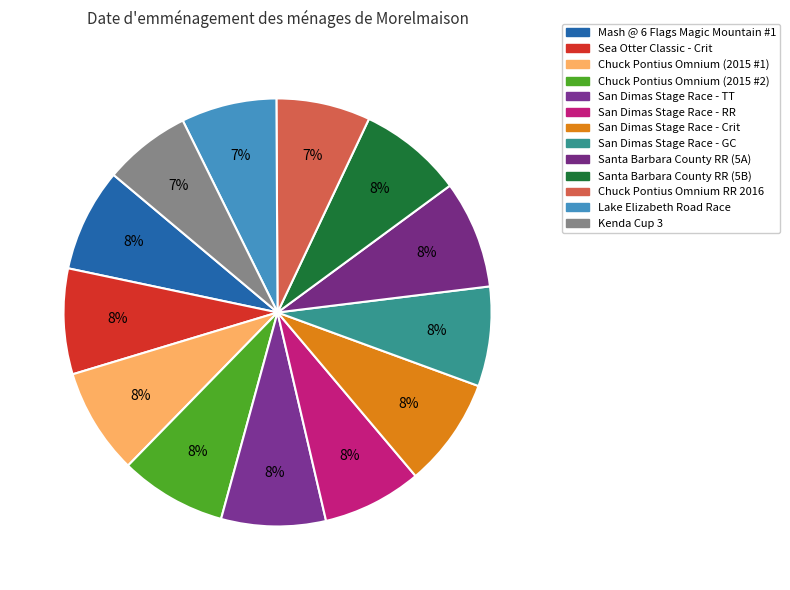

True or false: San Dimas Stage Race - TT accounts for 16% of the total.

False